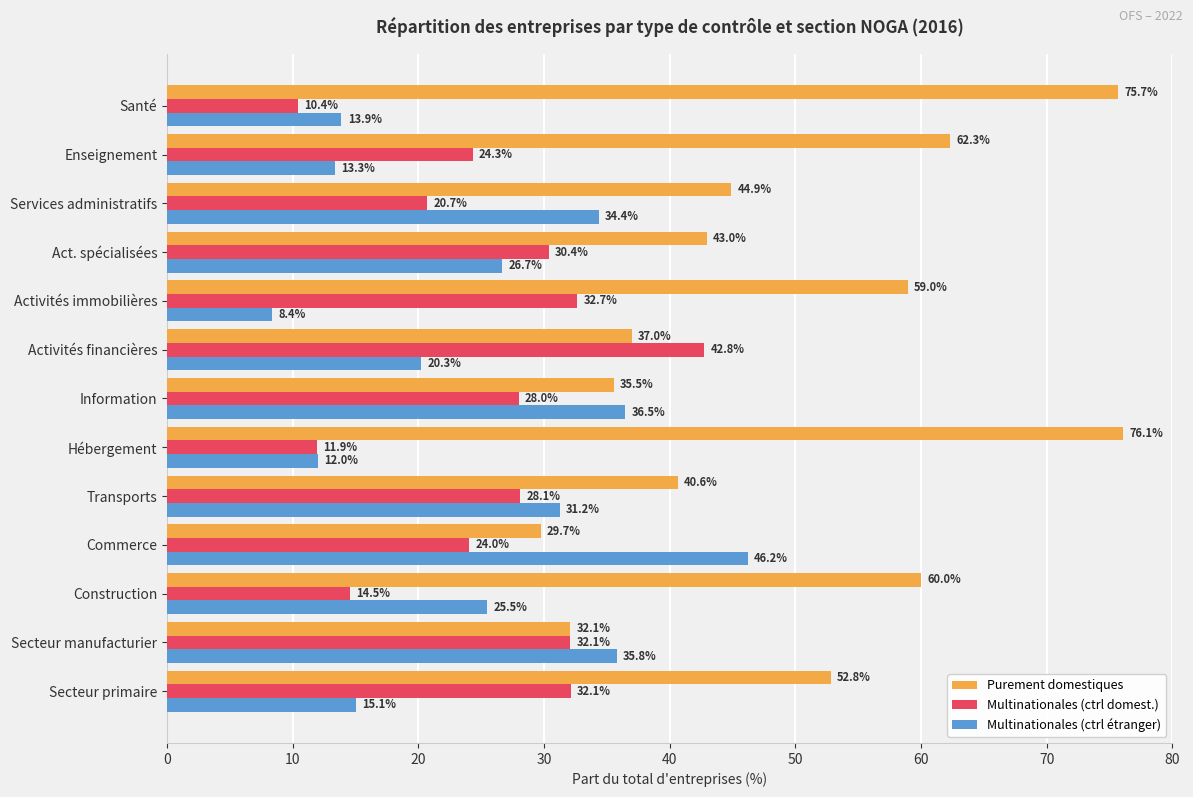

Which label corresponds to the largest value in the chart?

Hébergement